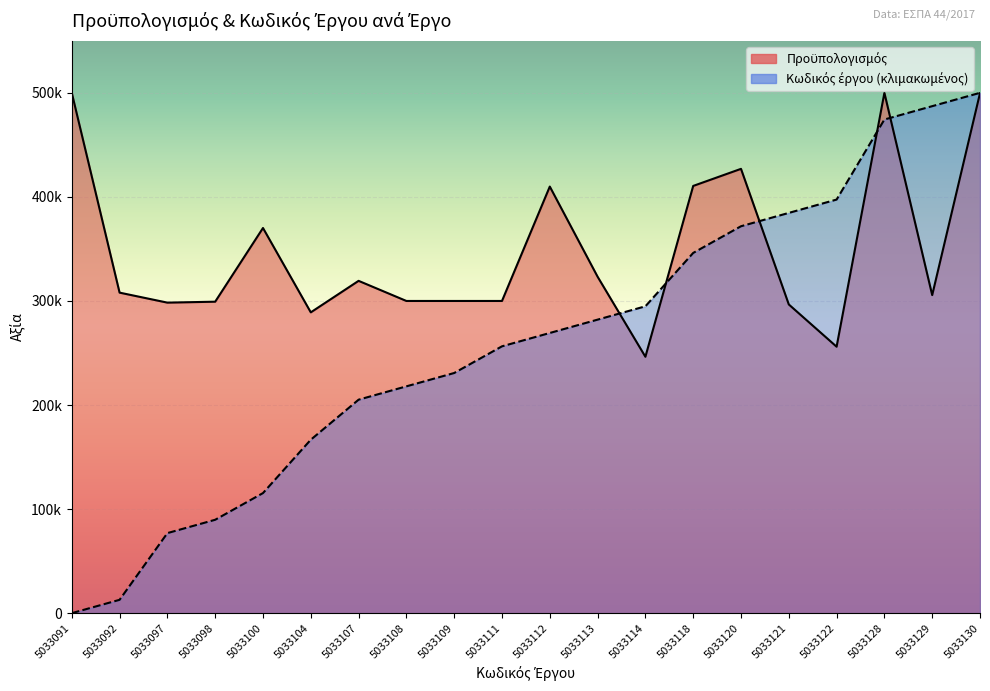

What is the difference between the maximum and second lowest values in the Προϋπολογισμός series?

243960.0